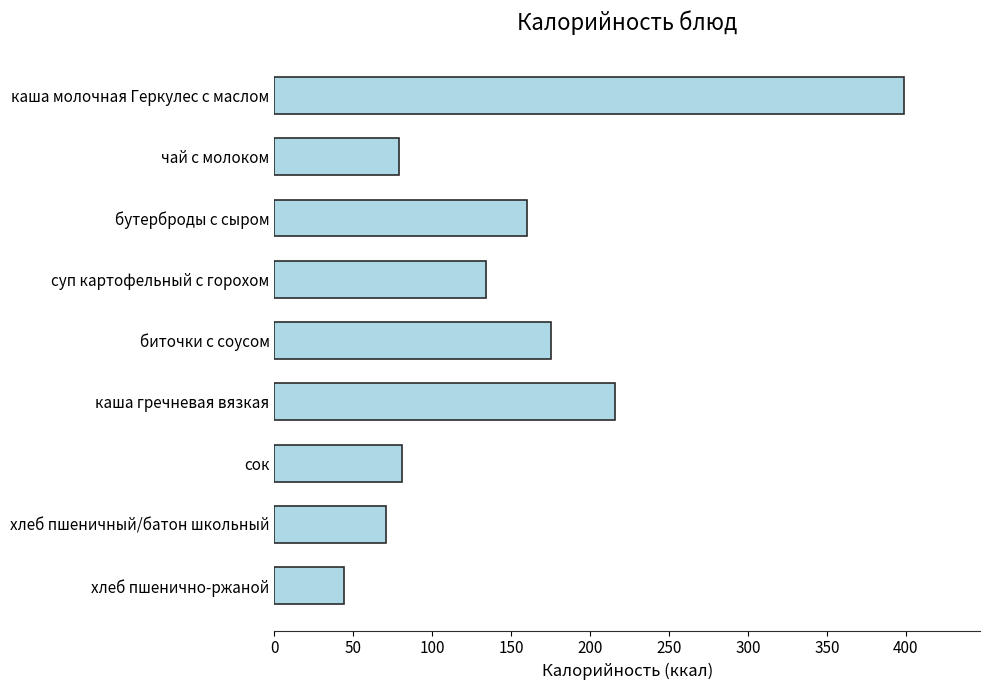

What is the average value?

151